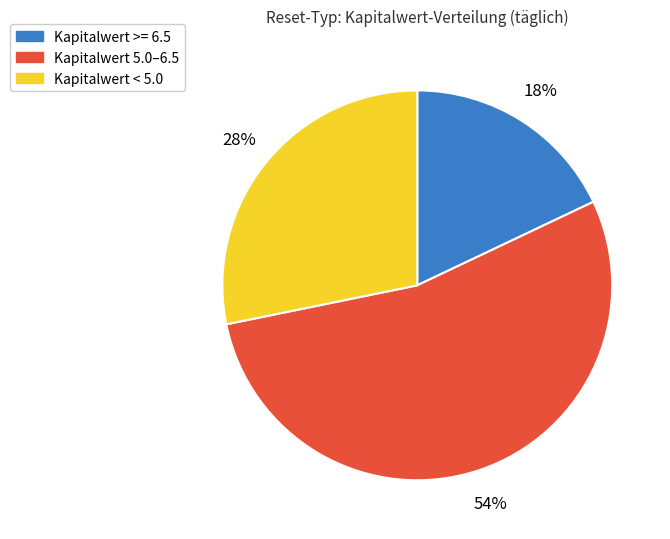

Rank the categories by value from highest to lowest.

Kapitalwert 5.0–6.5, Kapitalwert < 5.0, Kapitalwert >= 6.5